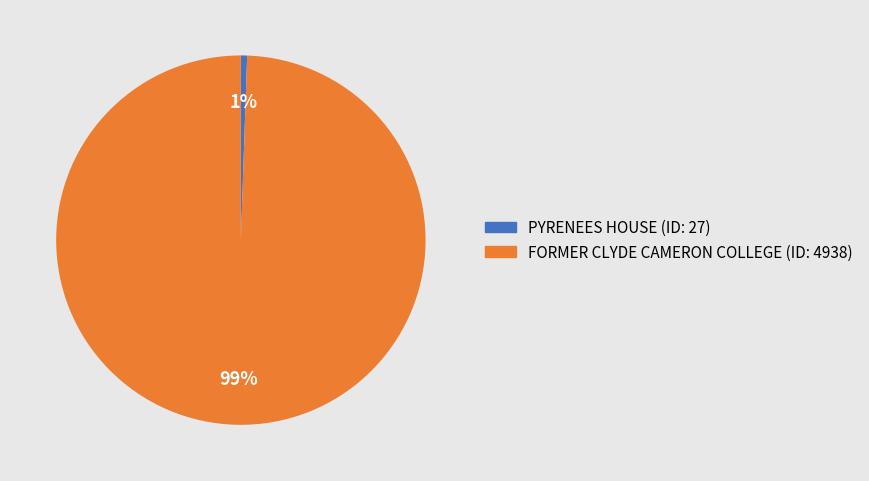

How many segments does this pie chart have?

2